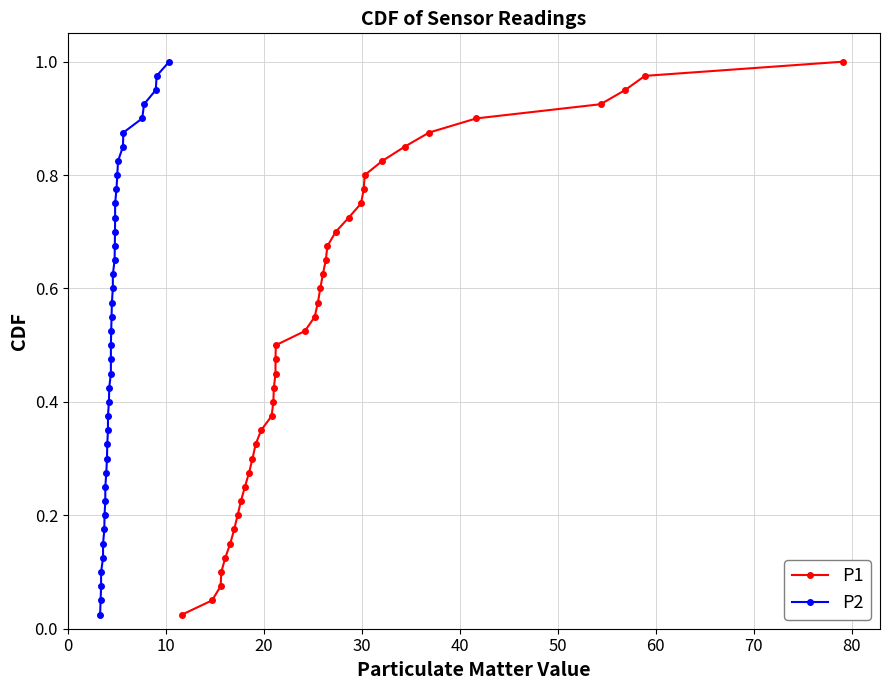

List the series in order of their peak value, lowest first.

P1, P2